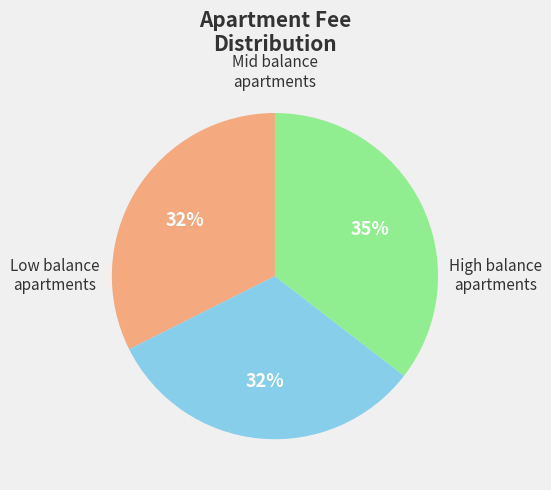

To the nearest percent, what is the average slice percentage?

33%